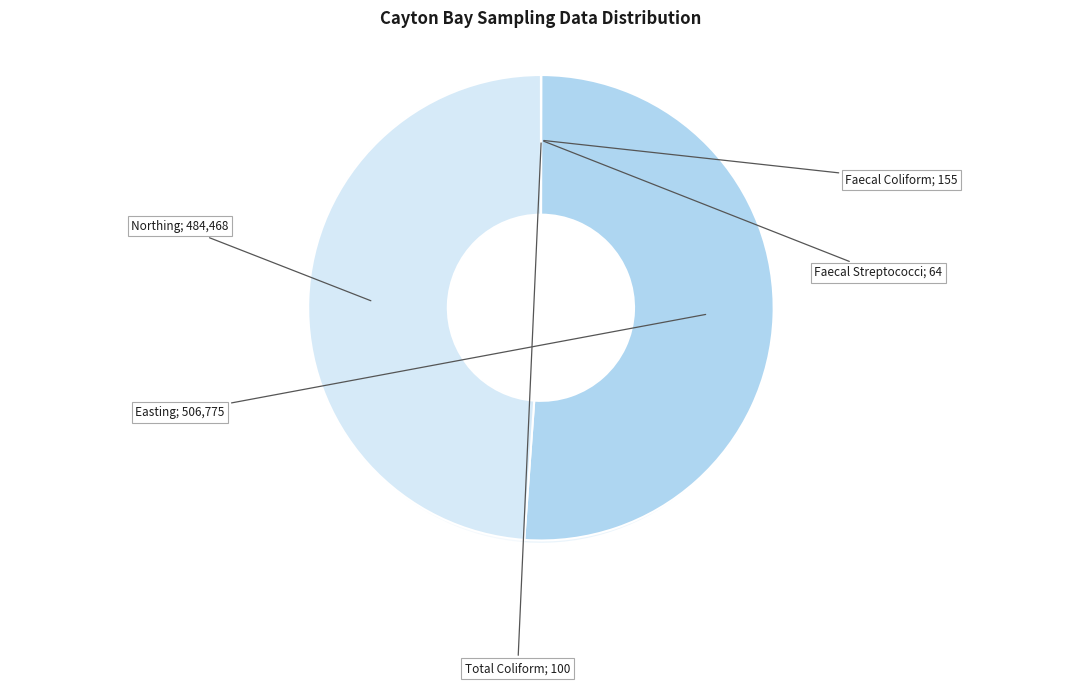

Count the number of slices in the pie.

2